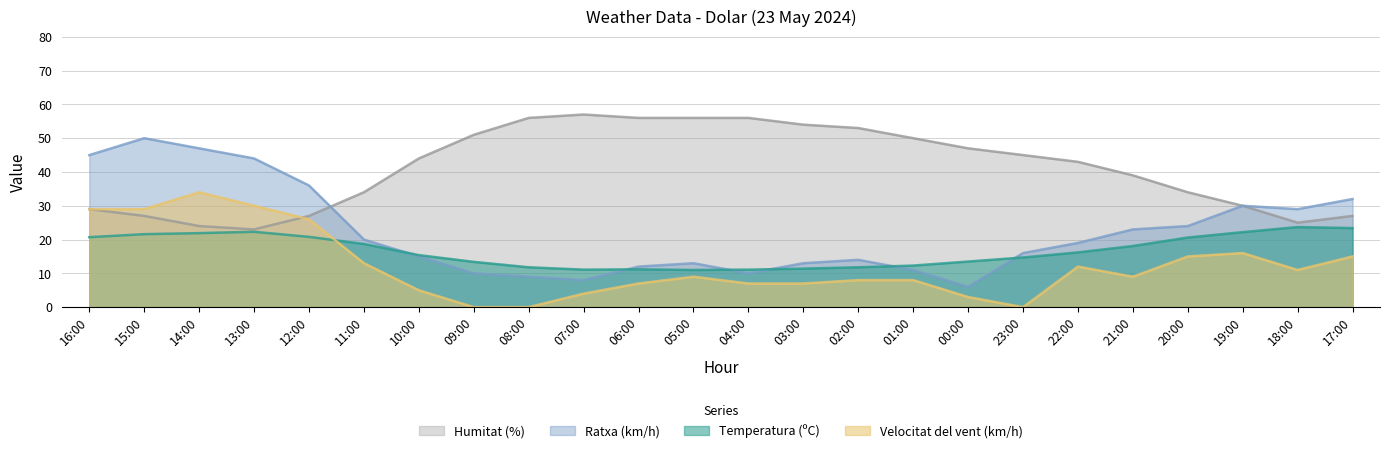

Does the chart have visible grid lines?

Yes